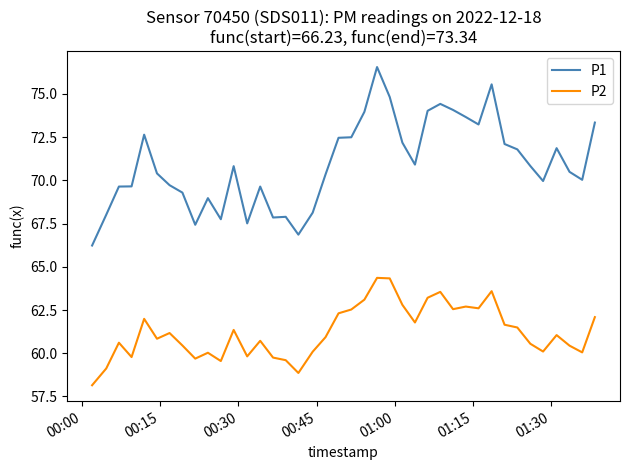

Which series has the widest spread of values?

P1